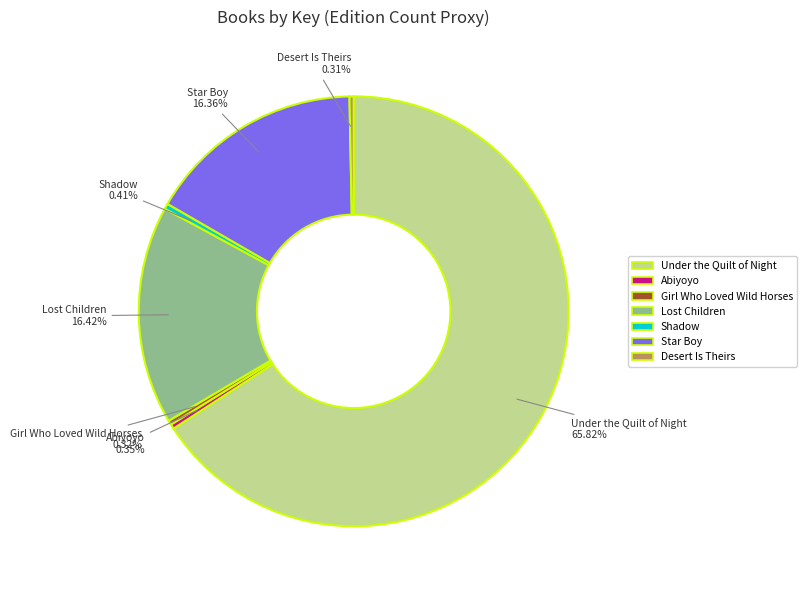

How many segments does this pie chart have?

7